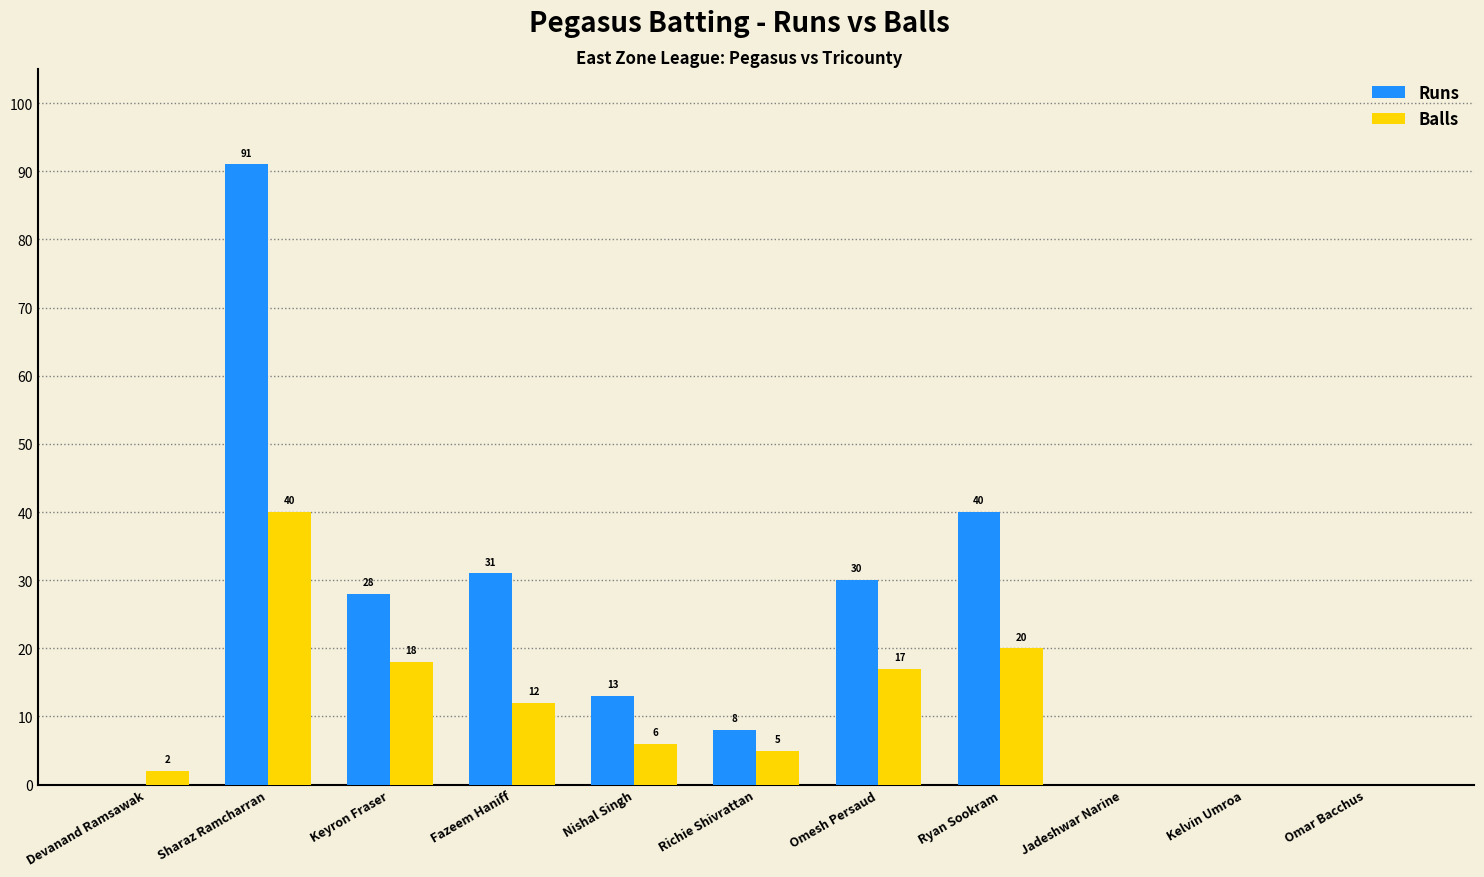

The Balls series shows -19 at Kelvin Umroa. True or false?

False